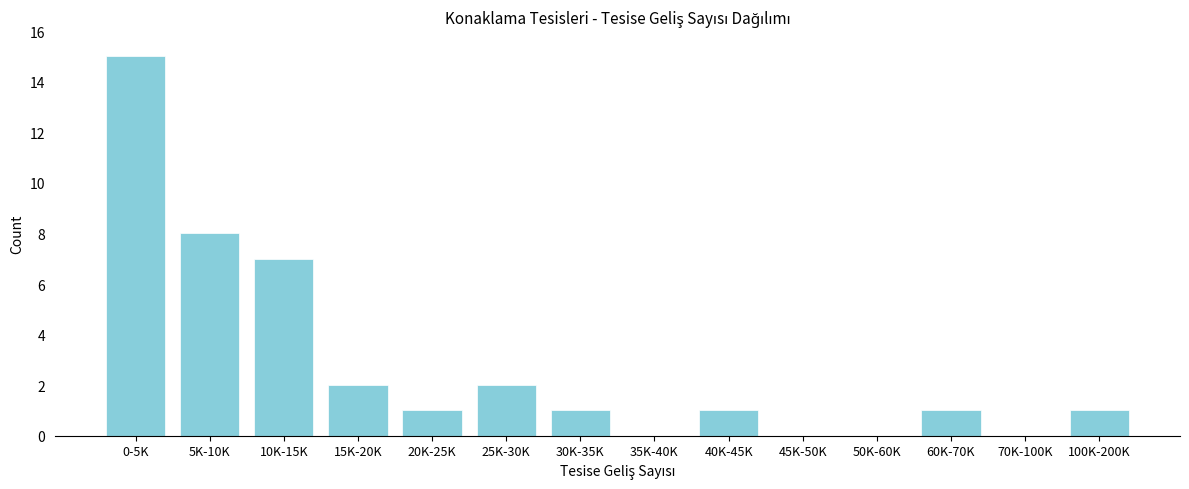

Reading left to right, what are all the values shown in this chart?

0-5K=15	5K-10K=8	10K-15K=7	15K-20K=2	20K-25K=1	25K-30K=2	30K-35K=1	35K-40K=0	40K-45K=1	45K-50K=0	50K-60K=0	60K-70K=1	70K-100K=0	100K-200K=1